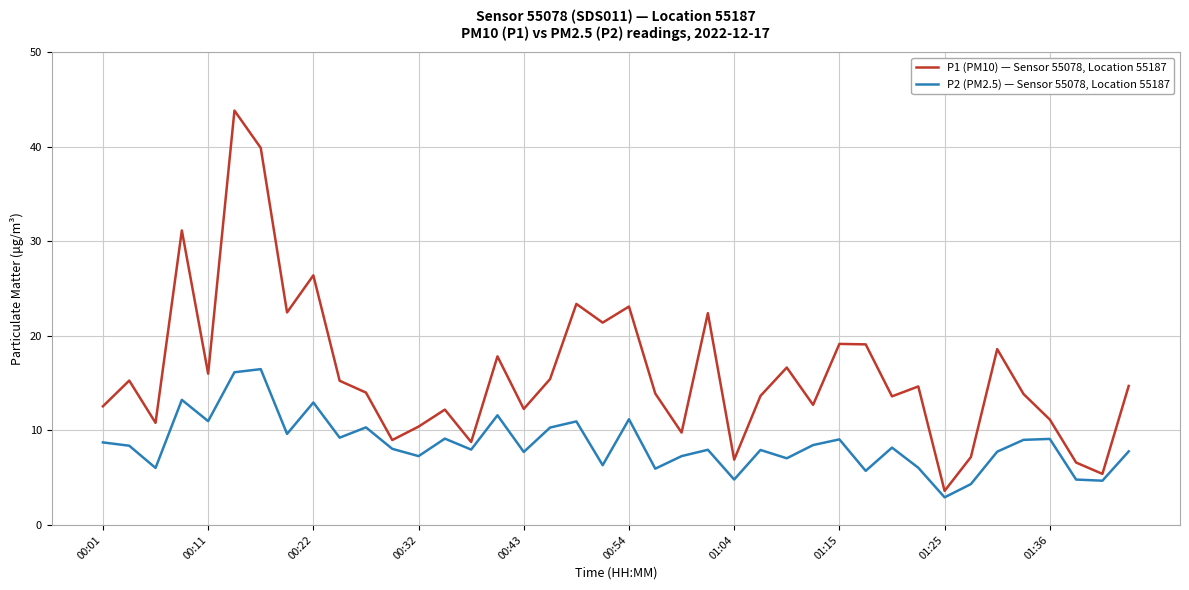

Which series has the largest total across all categories?

P1 (PM10) — Sensor 55078, Location 55187